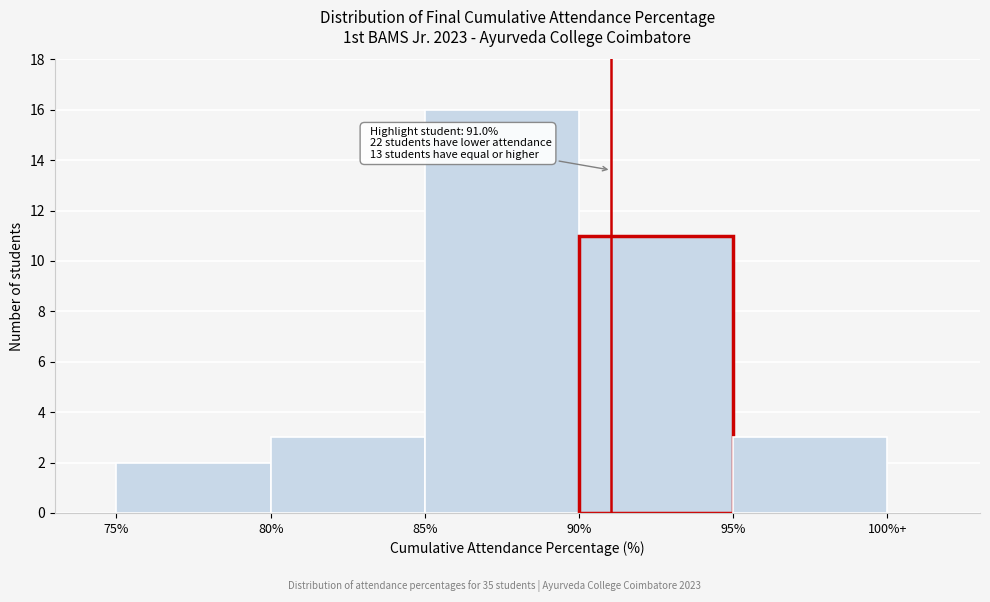

Reading left to right, list all the values displayed in this chart.

75%=2	80%=3	85%=16	90%=11	95%=3	100%+=0